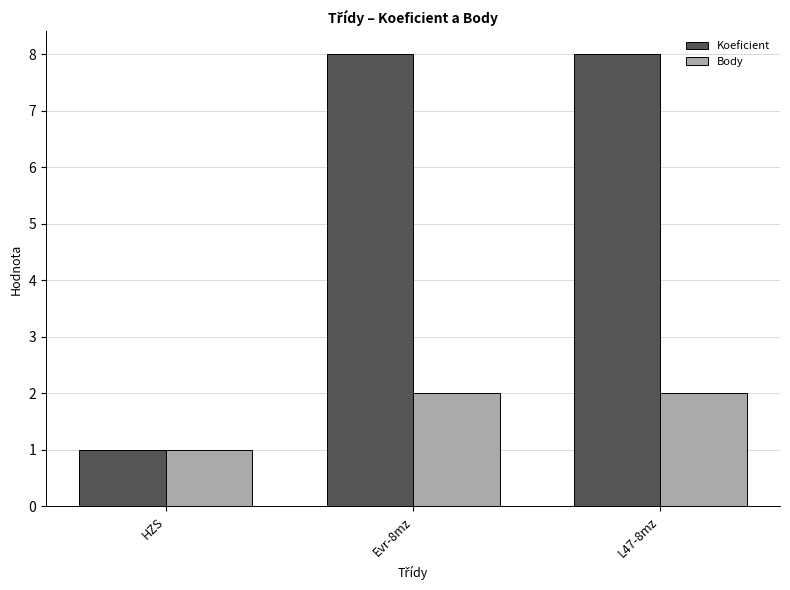

Reading left to right, what are all the values shown in this chart?

Koeficient: 1	8	8
Body: 1	2	2